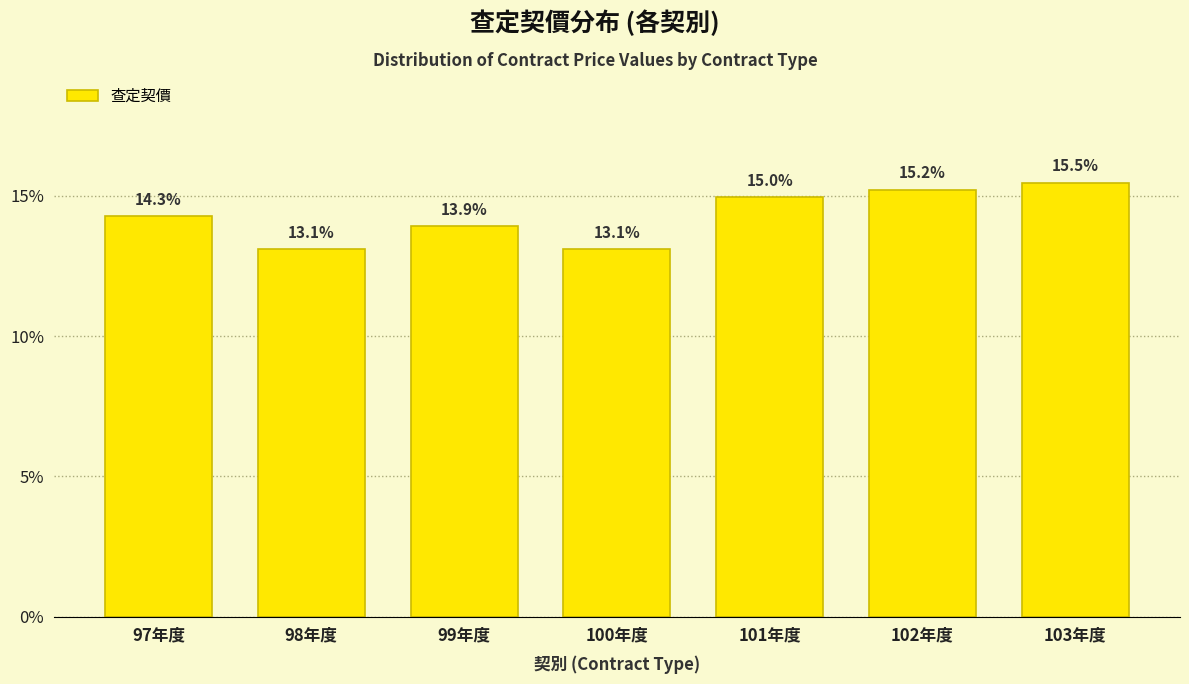

Reading left to right, list all the values displayed in this chart.

14.3	13.1	13.9	13.1	15.0	15.2	15.5